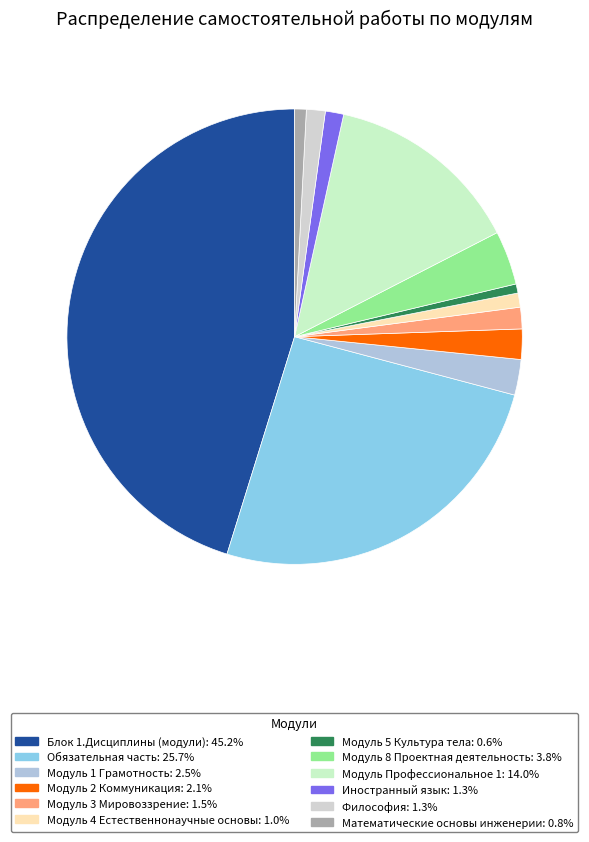

Is there any slice that represents more than half of the pie?

No